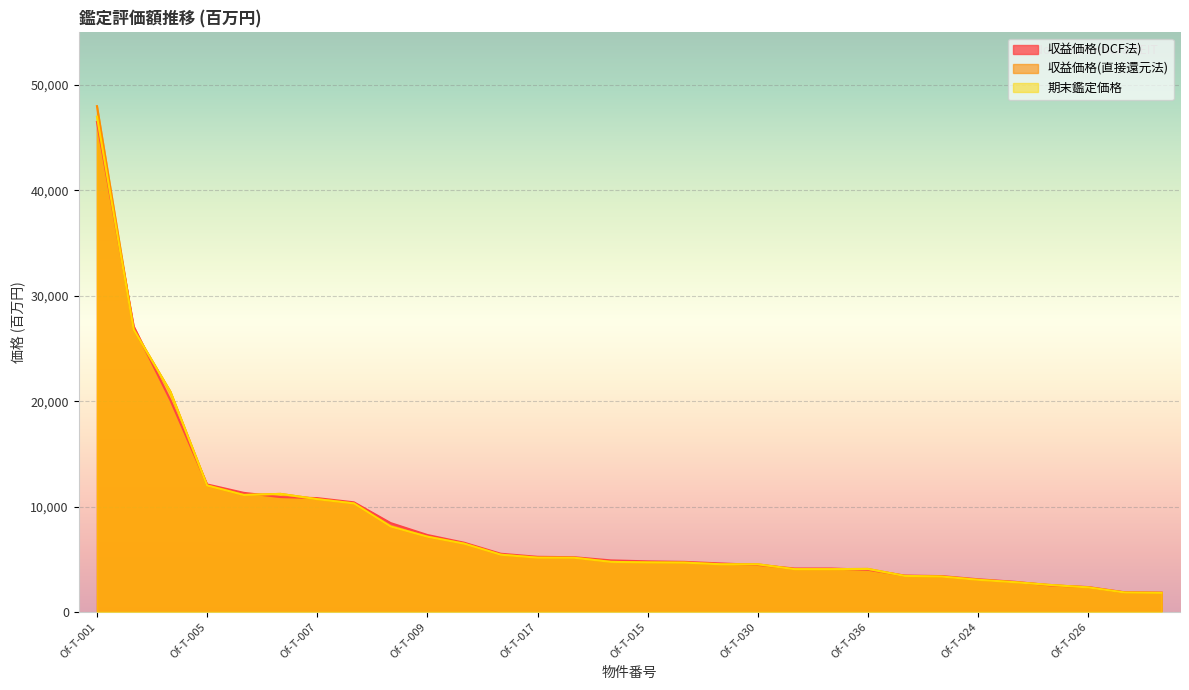

Which has a higher value, Of-T-030 or Of-T-022?

Of-T-030